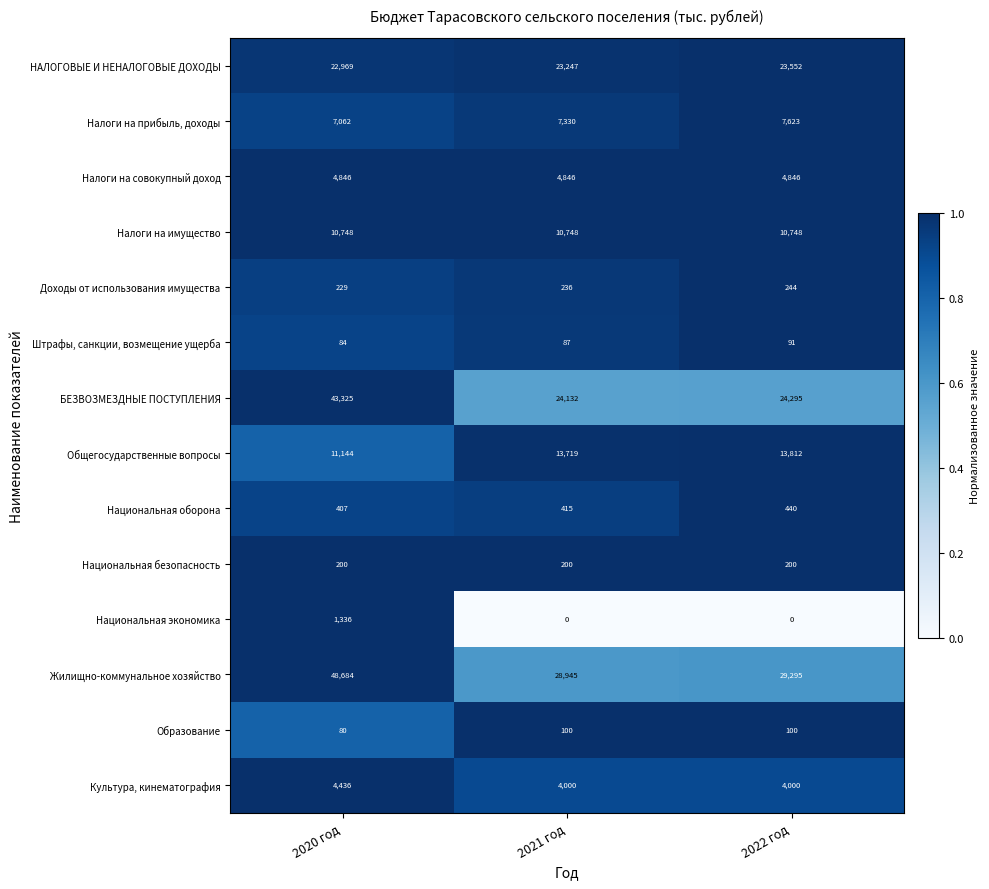

What is the spread (max minus min) of values at 2022 год?

29295